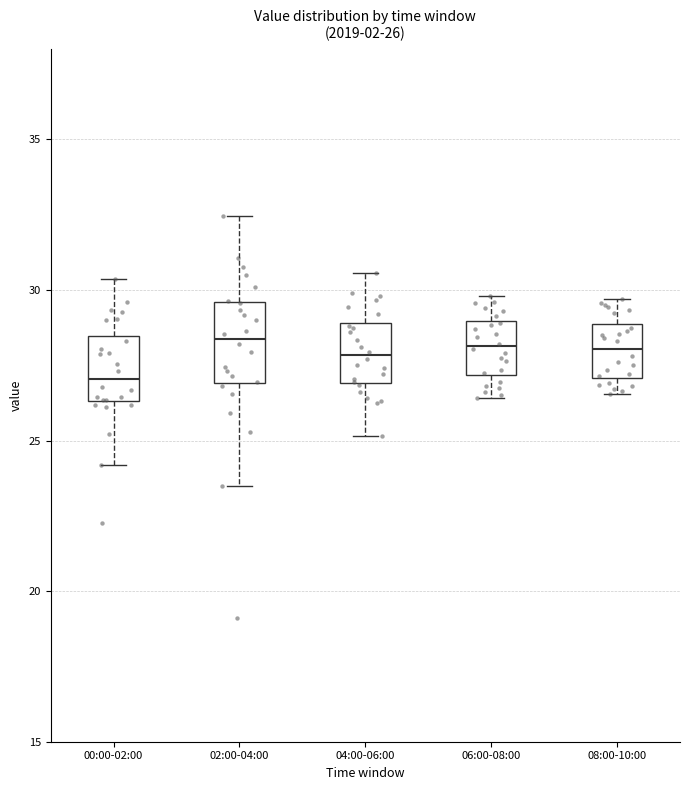

Comparing the boxes themselves (not the whiskers), which one is the tallest?

02:00-04:00